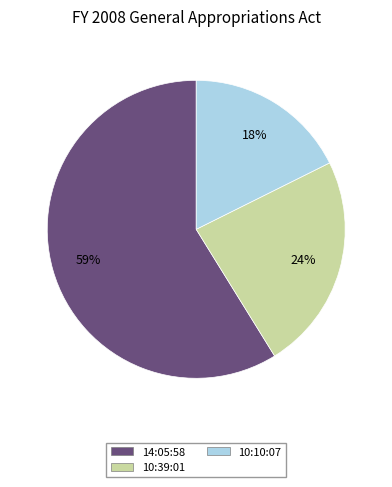

Which category has the smallest portion of the pie?

10:10:07